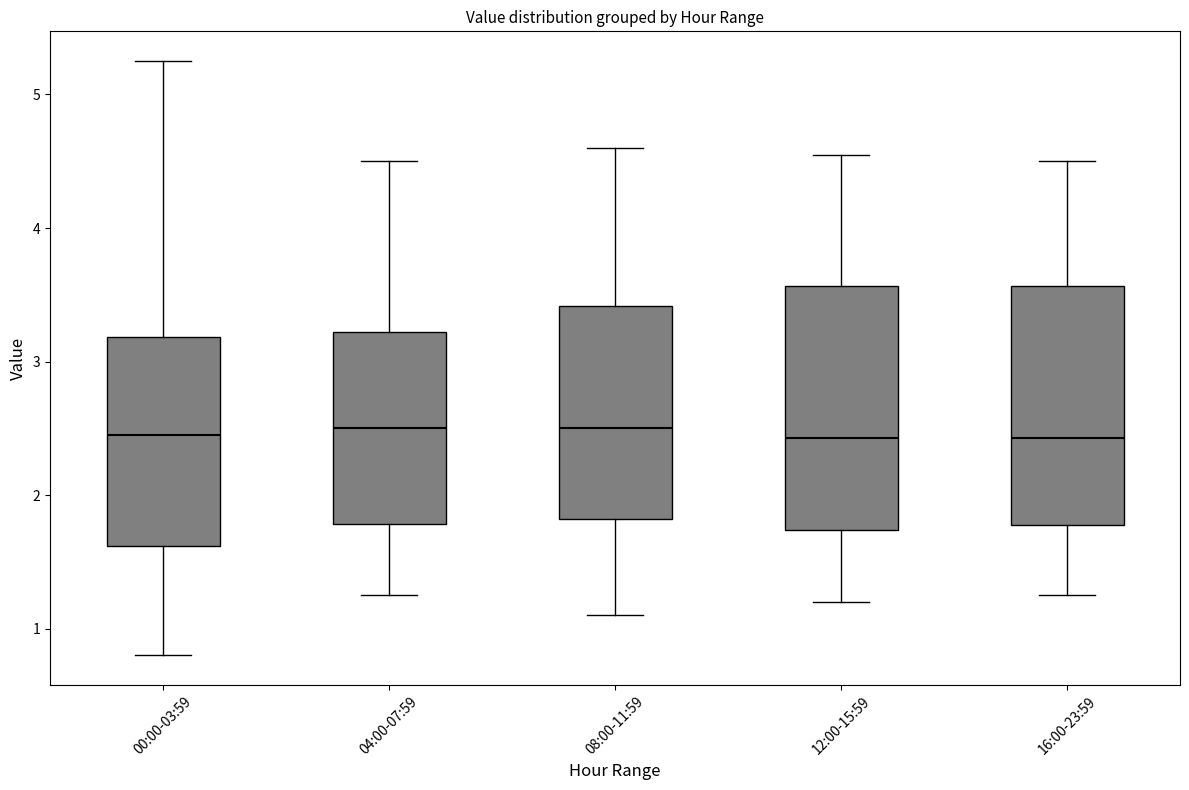

Reading left to right, read every box against the y-axis: the position of its median line, the range the box covers, and the ends of its whiskers. The values are not printed on the chart, so give them approximately, as read against the axis.

00:00-03:59: median 2.5, box 1.6 to 3.2, whiskers 0.8 to 5.3
04:00-07:59: median 2.5, box 1.8 to 3.2, whiskers 1.3 to 4.5
08:00-11:59: median 2.5, box 1.8 to 3.4, whiskers 1.1 to 4.6
12:00-15:59: median 2.4, box 1.7 to 3.6, whiskers 1.2 to 4.6
16:00-23:59: median 2.4, box 1.8 to 3.6, whiskers 1.3 to 4.5